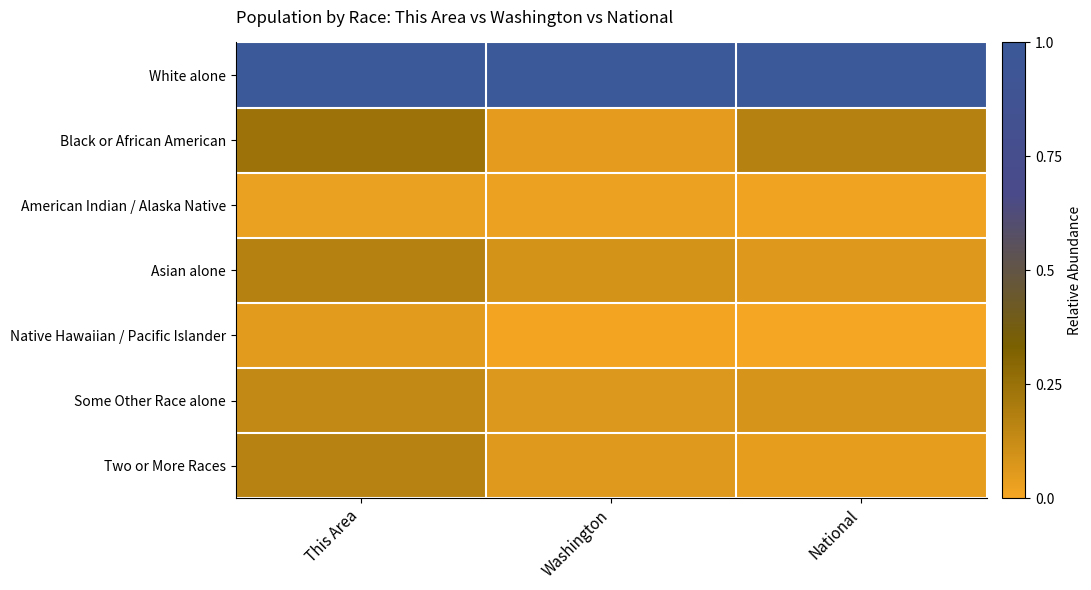

Reading right to left, extract all data points from this chart.

White alone: National=1.0	Washington=1.0	This Area=1.0
Black or African American: National=0.2	Washington=0.0	This Area=0.2
American Indian / Alaska Native: National=0.0	Washington=0.0	This Area=0.0
Asian alone: National=0.1	Washington=0.1	This Area=0.2
Native Hawaiian / Pacific Islander: National=0.0	Washington=0.0	This Area=0.1
Some Other Race alone: National=0.1	Washington=0.1	This Area=0.1
Two or More Races: National=0.0	Washington=0.1	This Area=0.2